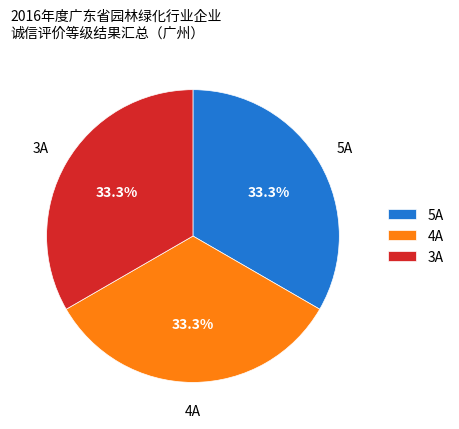

Does 4A represent more than half of the total?

No